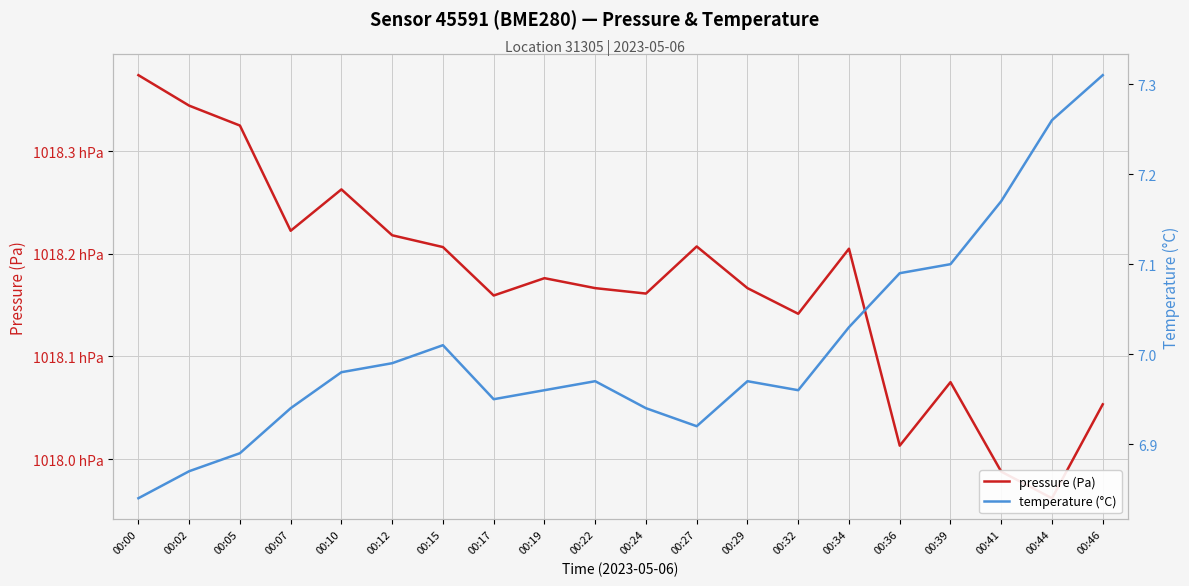

In temperature (°C), how many points are lower than both neighbors (excluding endpoints)?

3